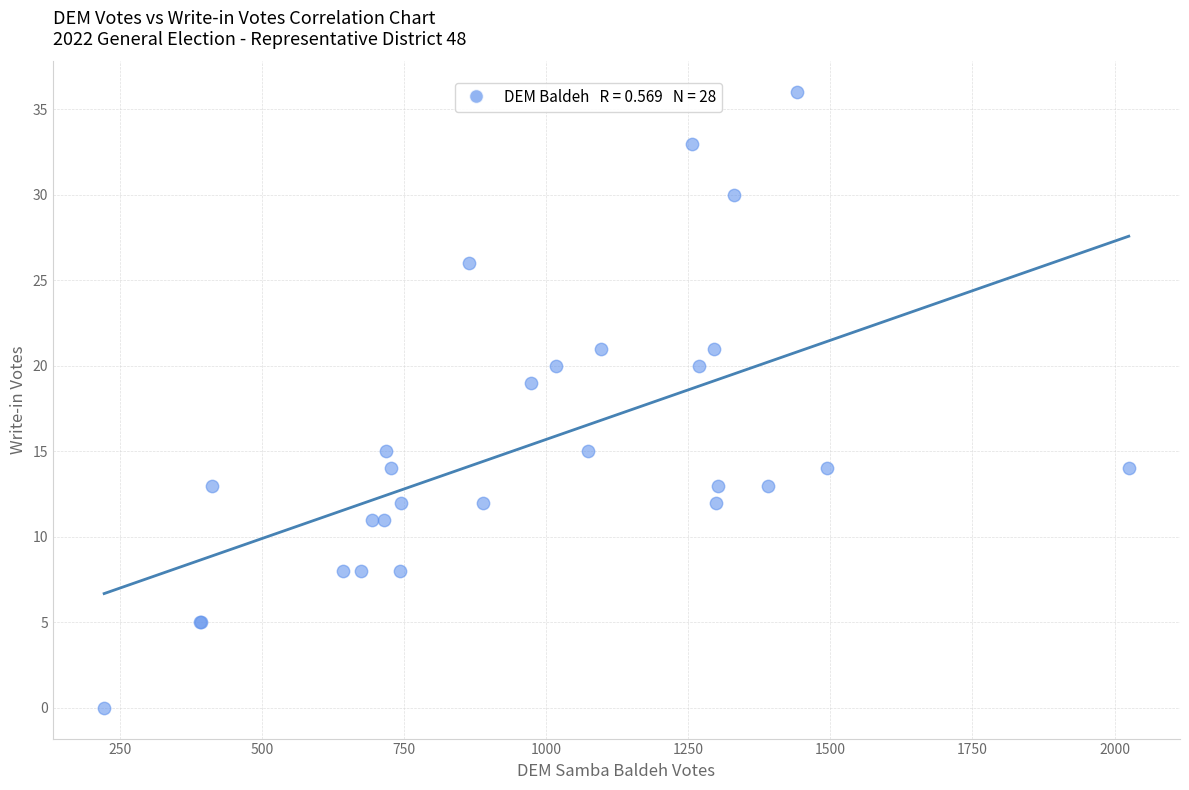

What Y value in the scatter plot is closest to 18?

19